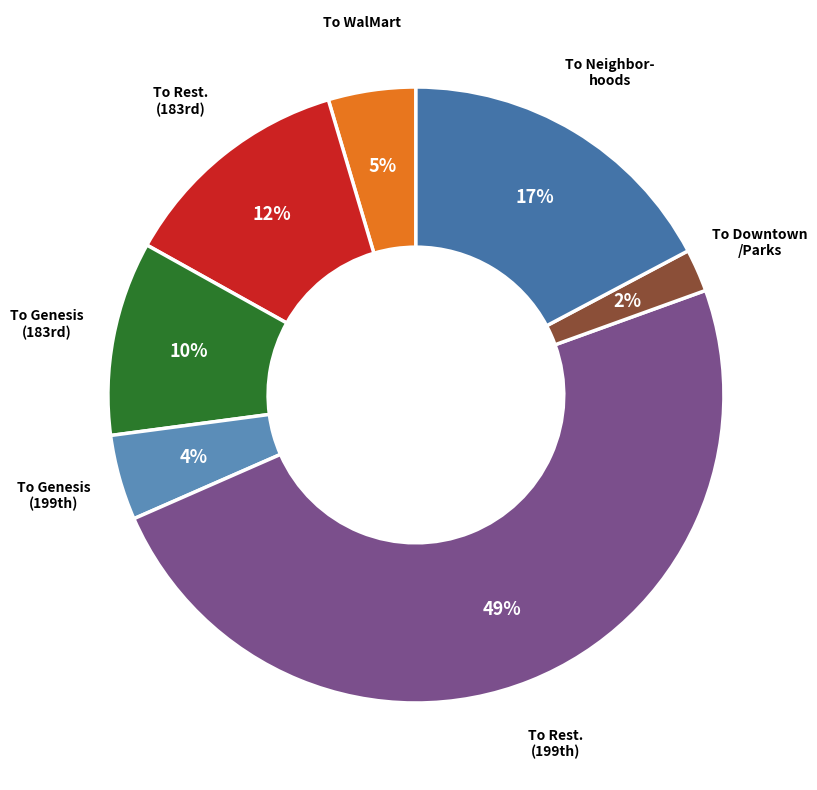

How many slices are in this pie chart?

7